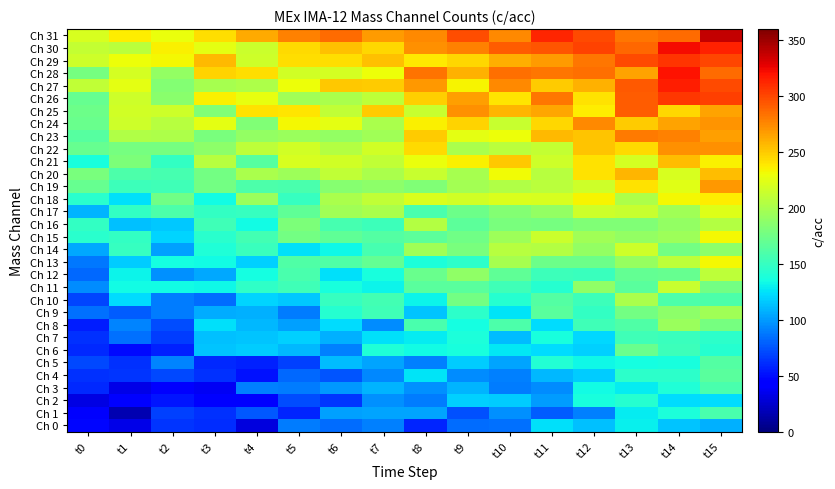

At which category is the sum across all series the highest?

t15